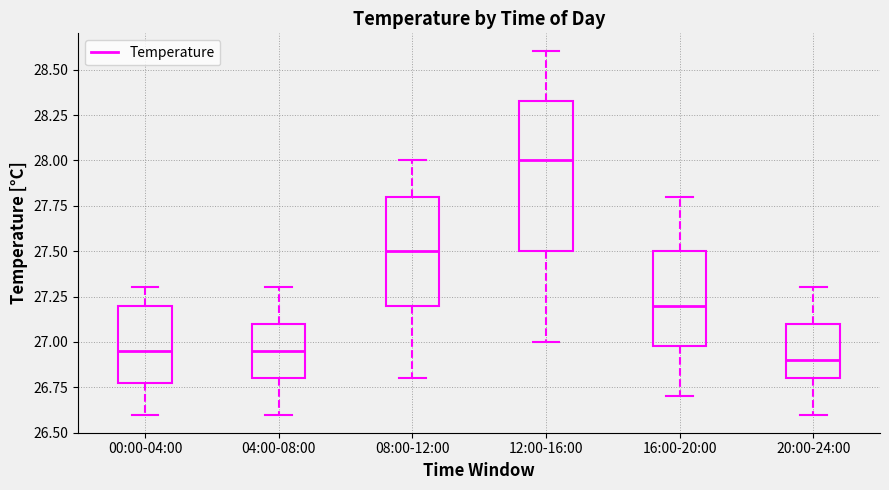

Which box has the lowest median line?

20:00-24:00